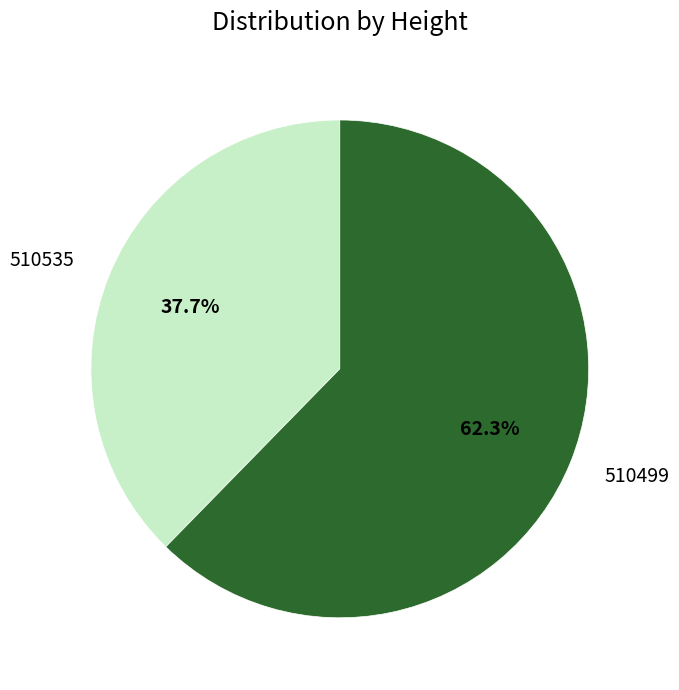

Which has a higher value, 510499 or 510535?

510499